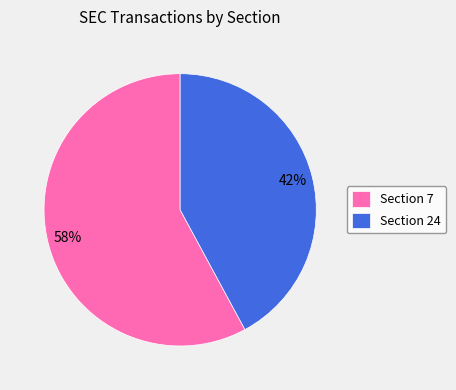

Count the number of slices in the pie.

2